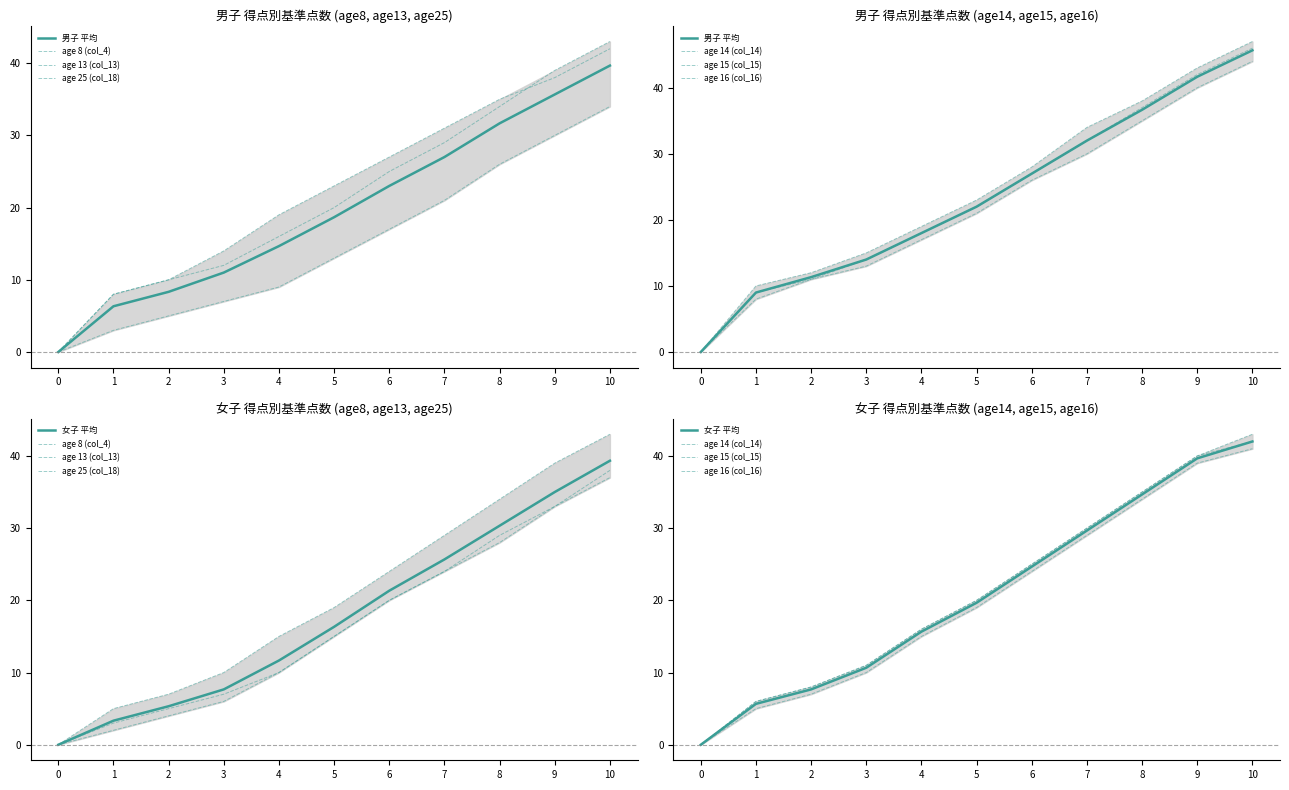

At which label is 男子 col_13 (age13) closest to 21?

5